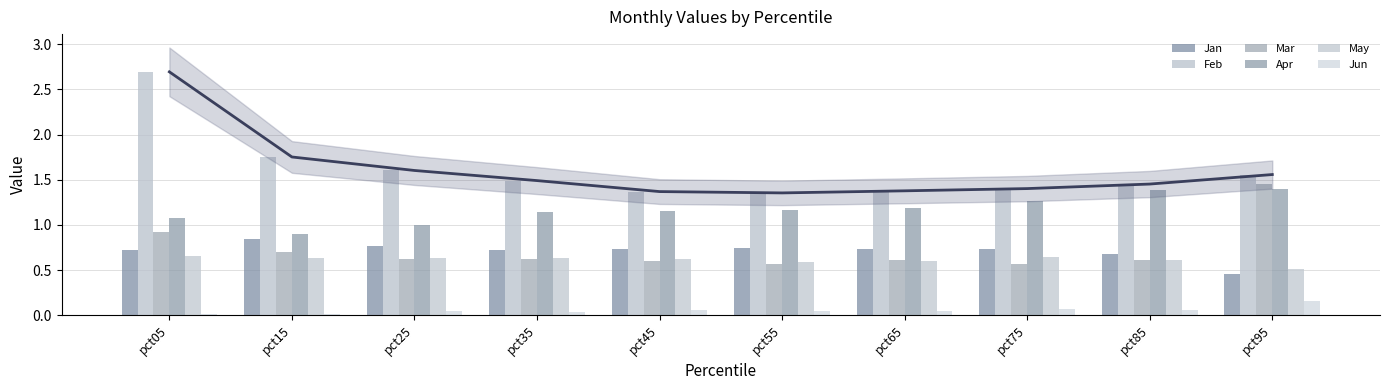

Is the value of May at pct55 greater than the value of Jan at pct05?

No